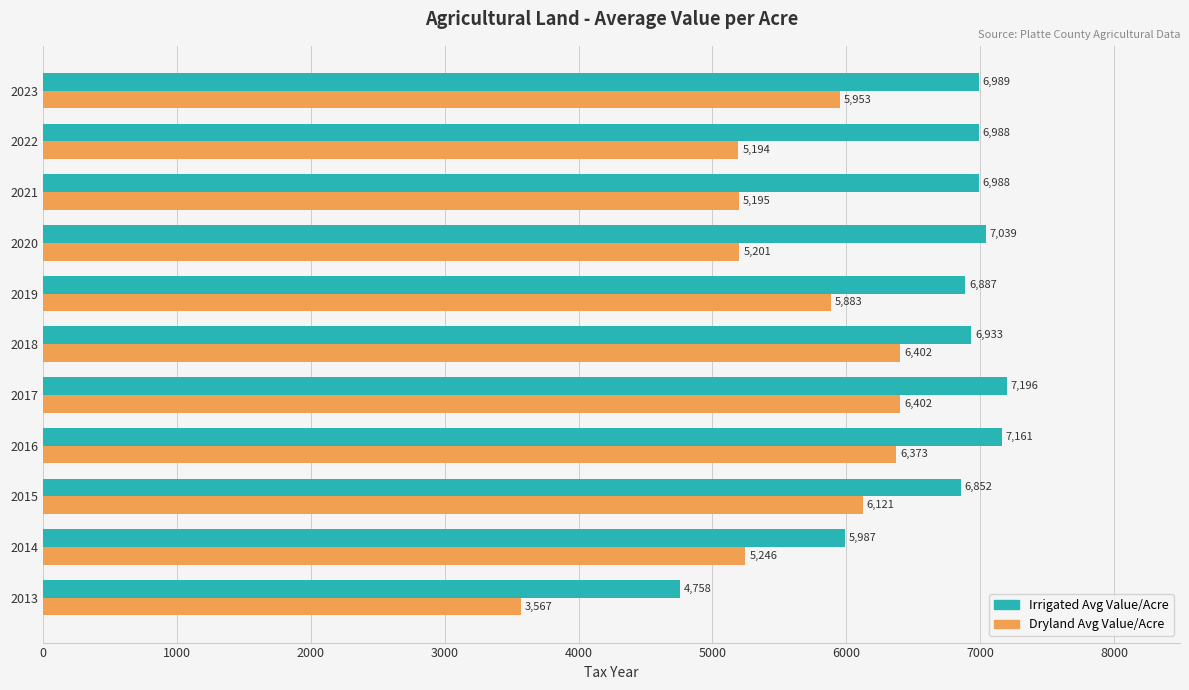

Is the value of Irrigated Avg Value/Acre at 2022 greater than the value of Dryland Avg Value/Acre at 2017?

Yes